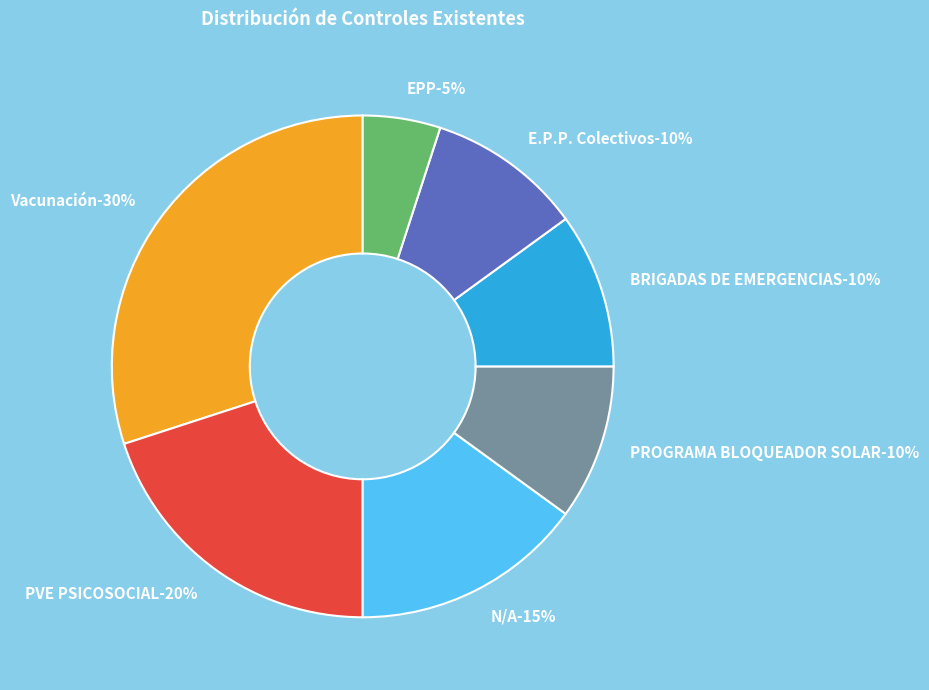

The E.P.P. Colectivos slice represents 1% of the pie. True or false?

False